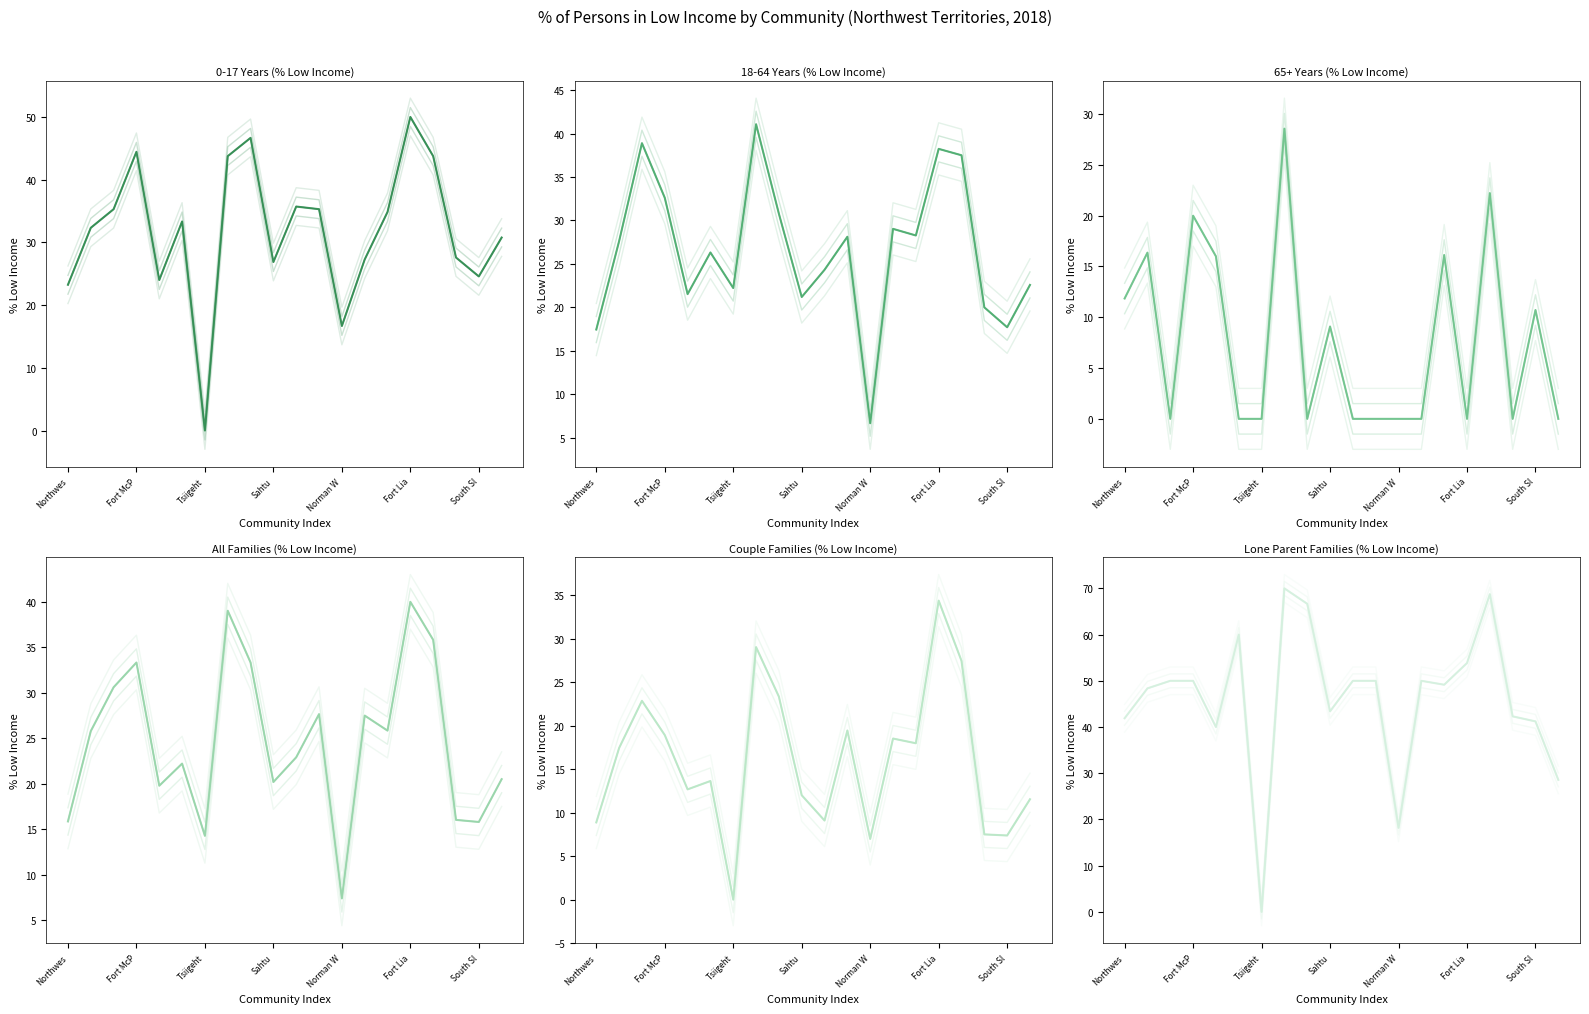

What is the sum of the 0-17 Years (% Low Income) values at Fort Lia and Northwes?

73.2